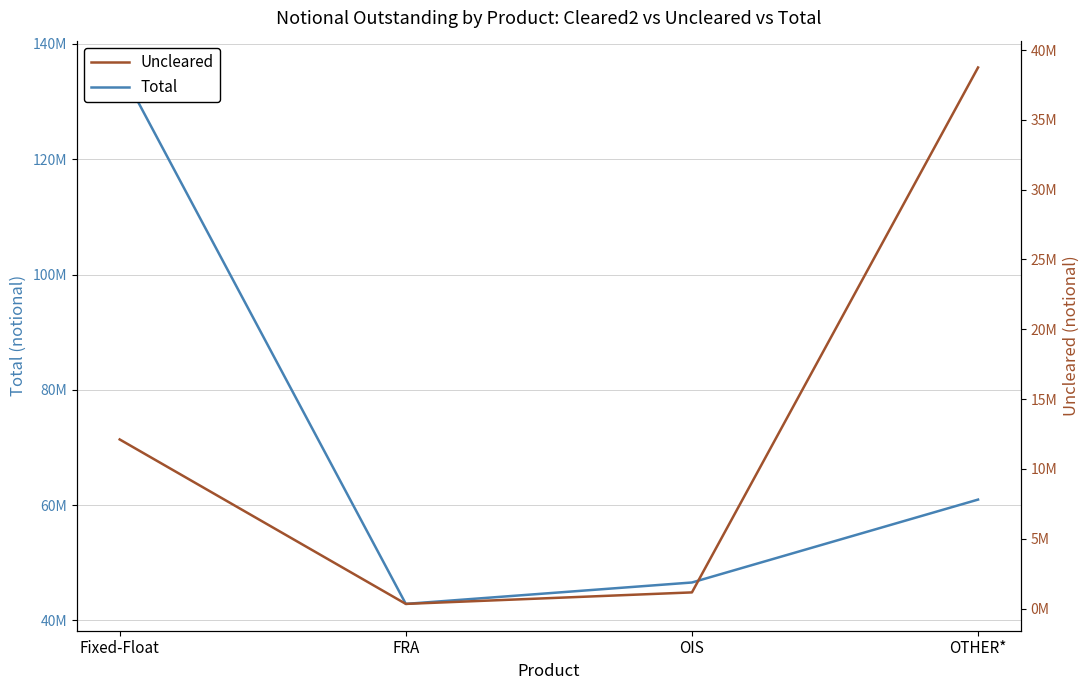

Which series has the largest range (max minus min)?

Total